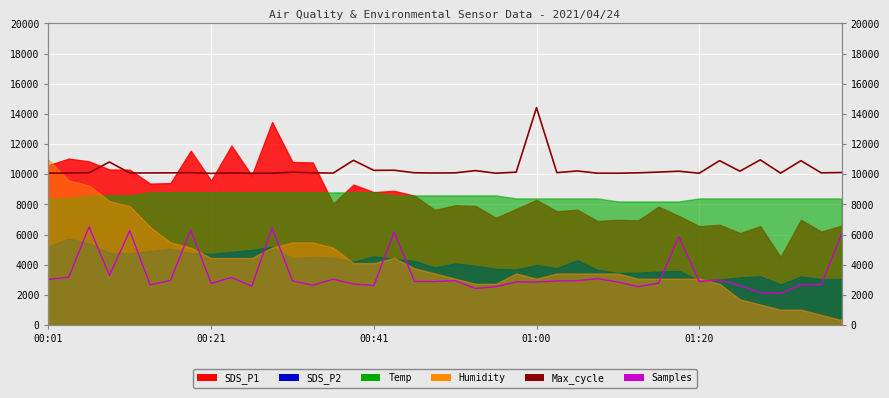

What is the difference between the maximum and minimum values in the Samples series?

4407.2